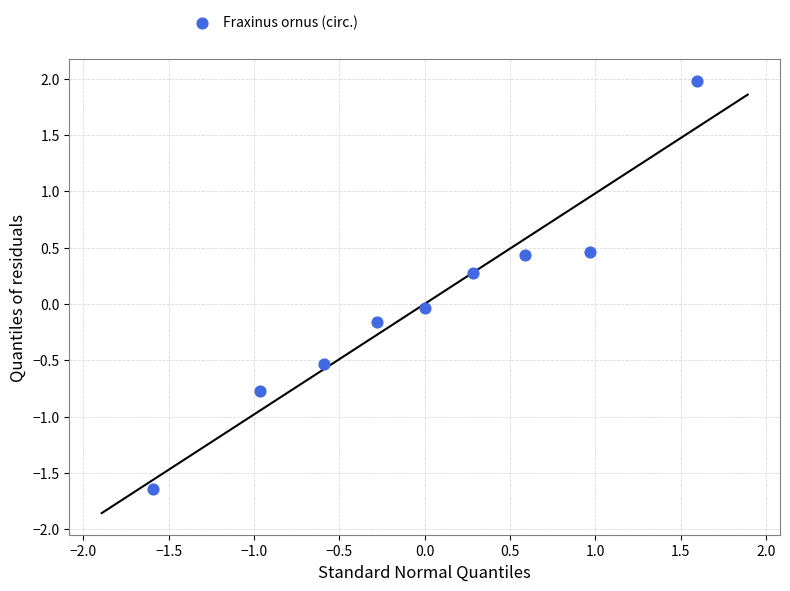

What is the range of X values (max minus min)?

3.2